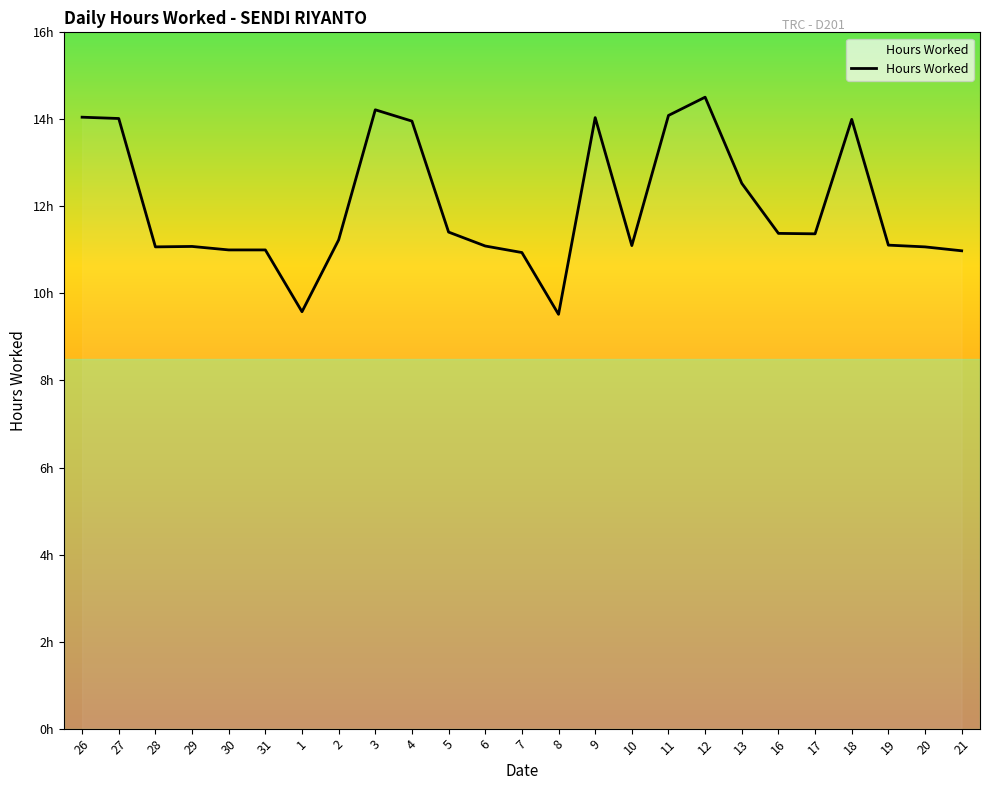

Does the chart have visible grid lines?

No